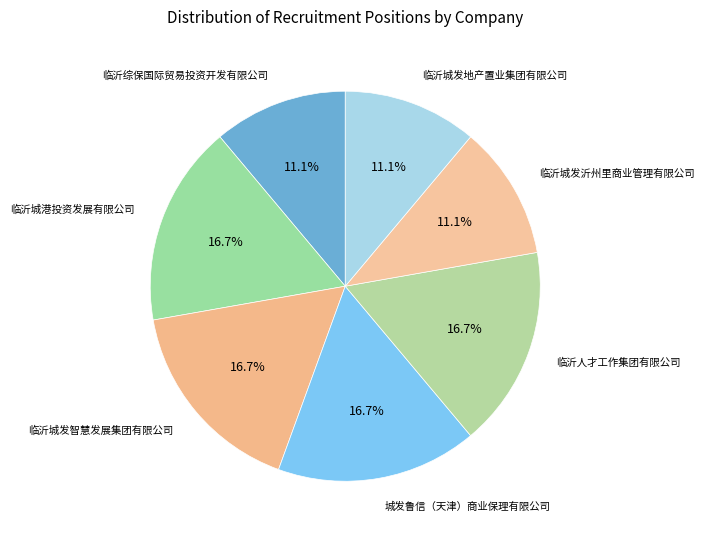

Does 临沂城港投资发展有限公司 represent more than half of the total?

No